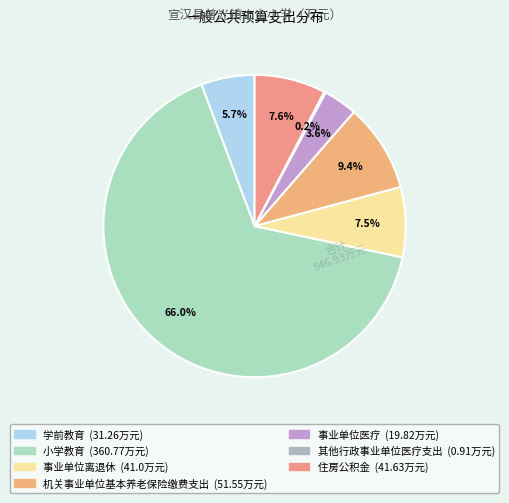

To the nearest percent, what is the combined percentage of 住房公积金 and 机关事业单位基本养老保险缴费支出?

17%